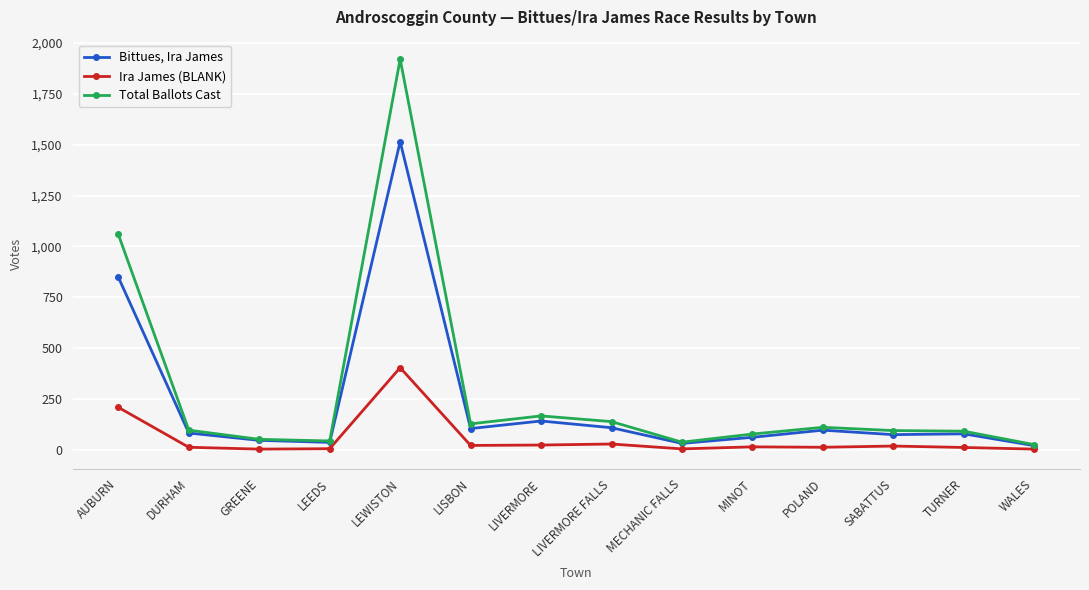

What is the label of the 14th point from the right?

AUBURN